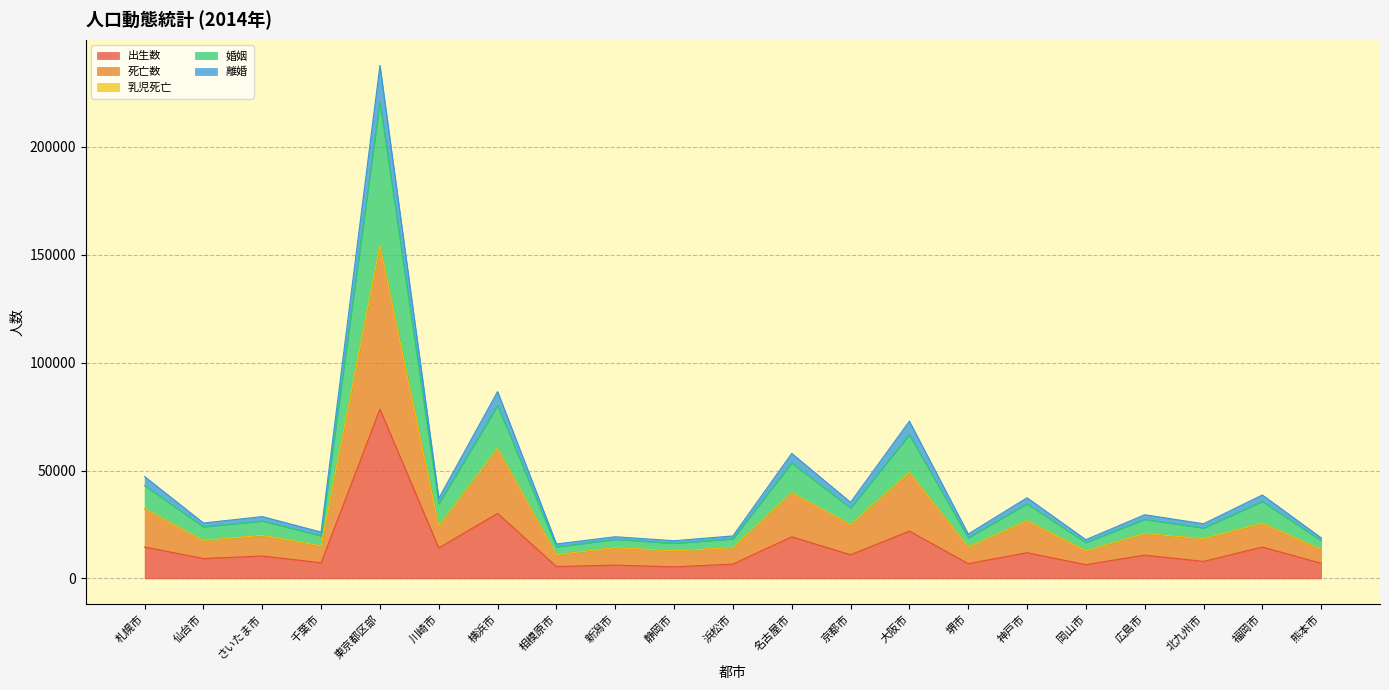

What are all the series names shown in the legend?

出生数, 死亡数, 乳児死亡, 婚姻, 離婚